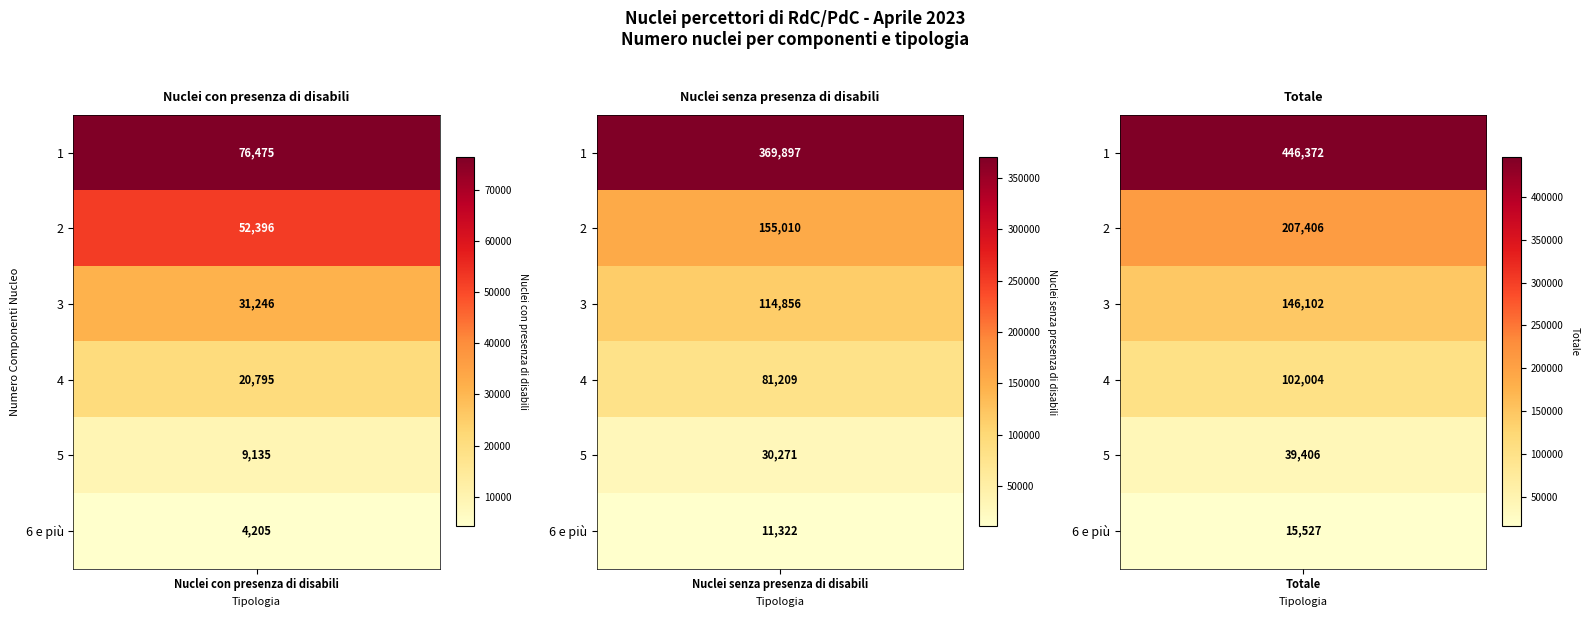

Is the value of Totale at 6 e più greater than the value of Nuclei con presenza di disabili at 2?

No